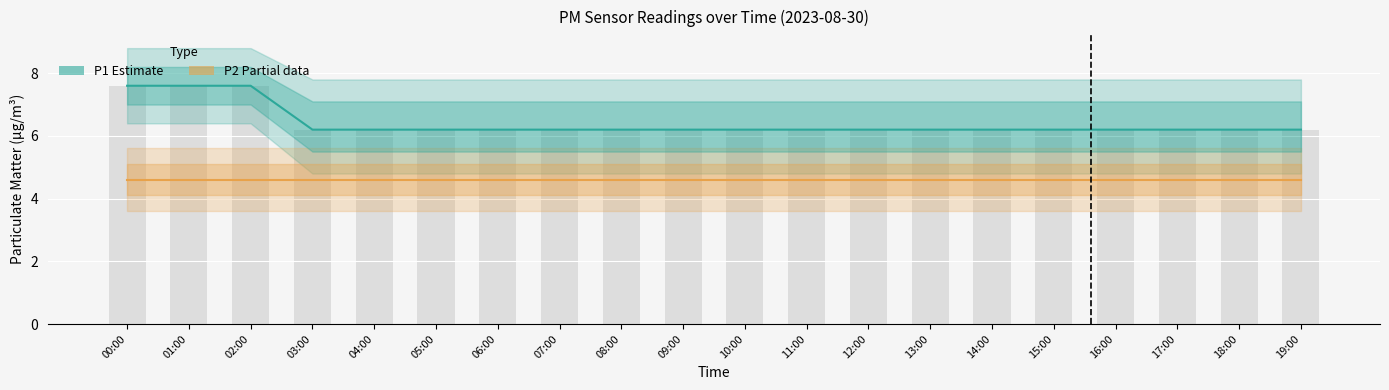

How many data points does each series have?

20